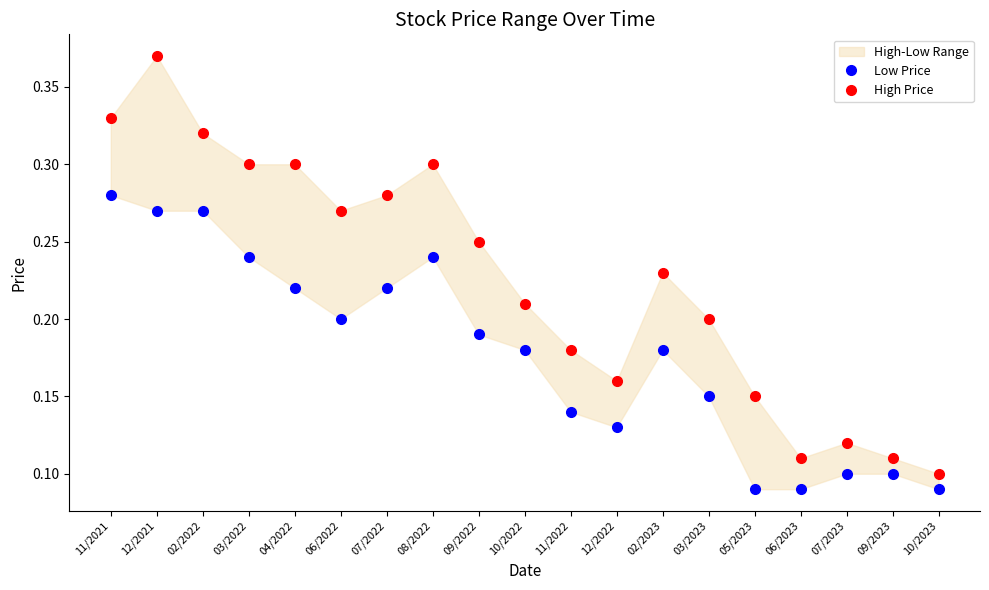

What is the difference between the second highest and minimum values in the High Price series?

0.2